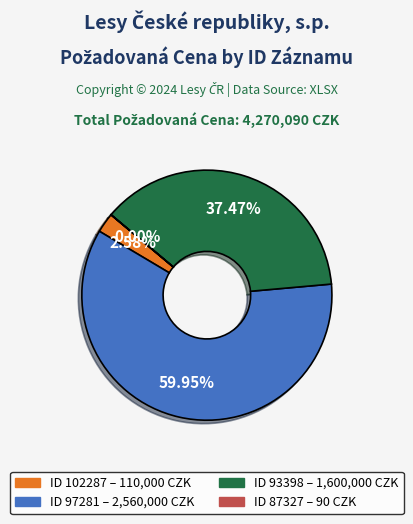

What is the ratio of the value at ID 93398 – 1,600,000 CZK to the value at ID 102287 – 110,000 CZK?

14.5